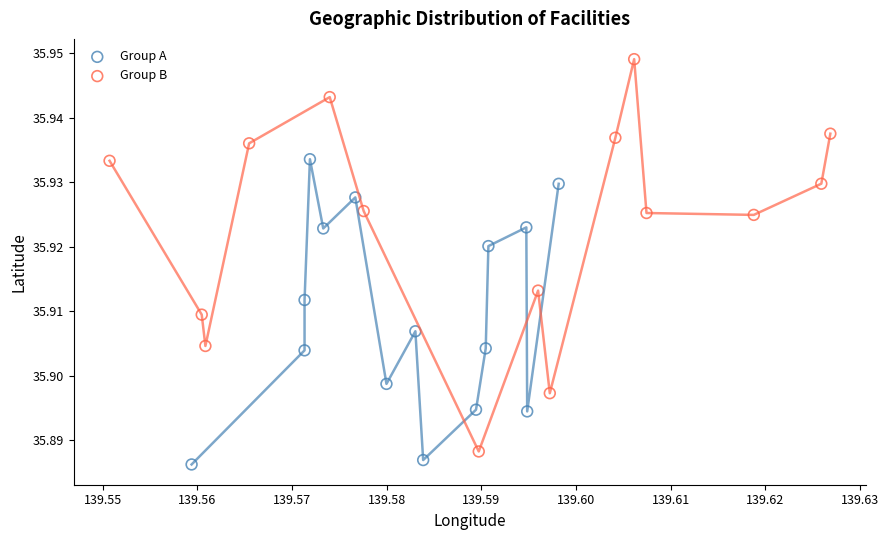

Which series has the widest spread of Y values?

Group B